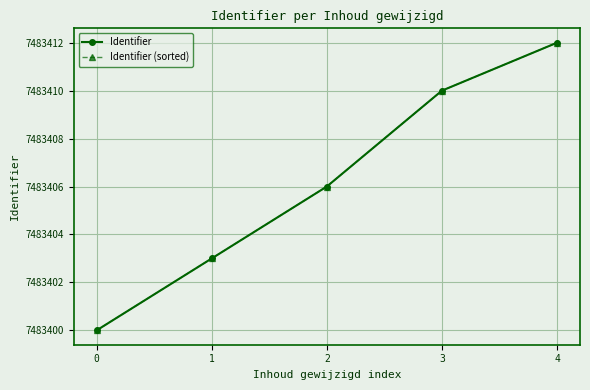

Does the chart have visible grid lines?

Yes